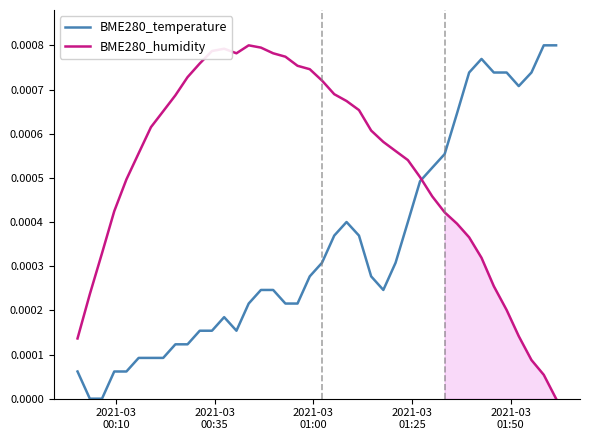

How many intersections are there between BME280_temperature and BME280_humidity?

1